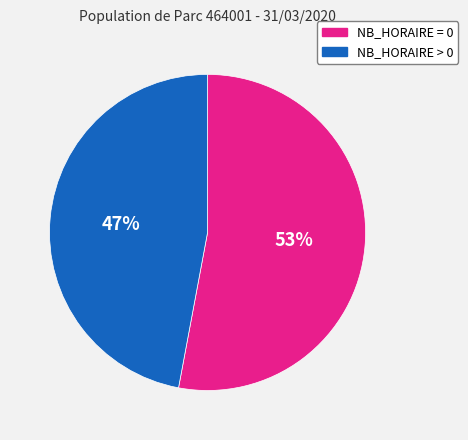

Which category has the biggest portion of the pie?

NB_HORAIRE = 0